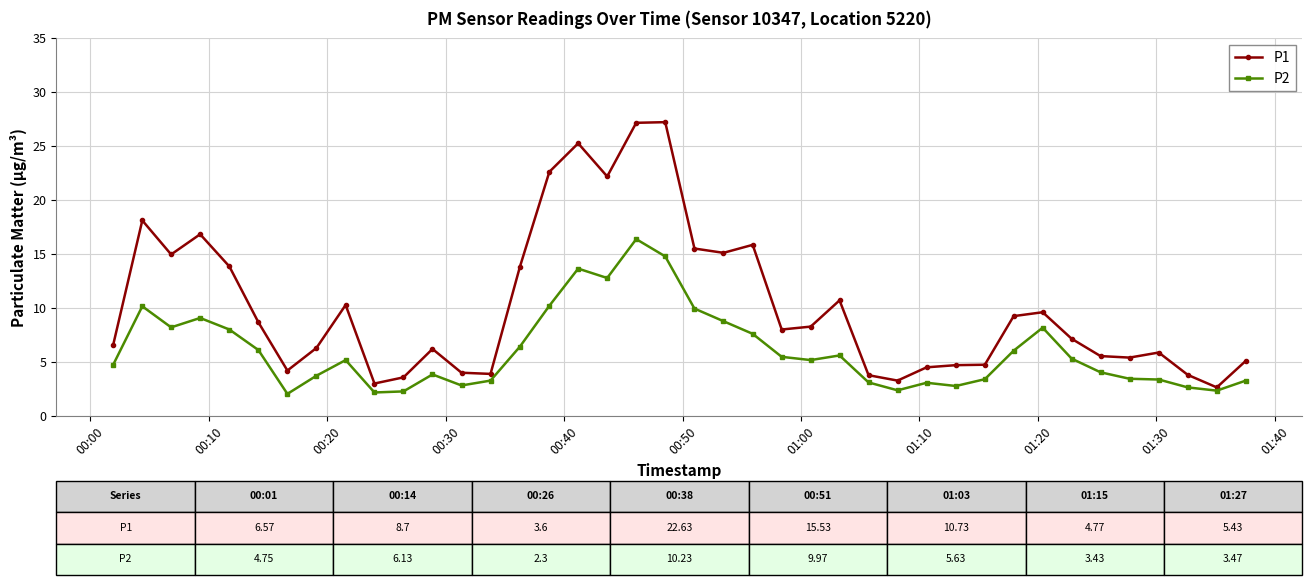

List the series in order of their peak value, highest first.

P1, P2